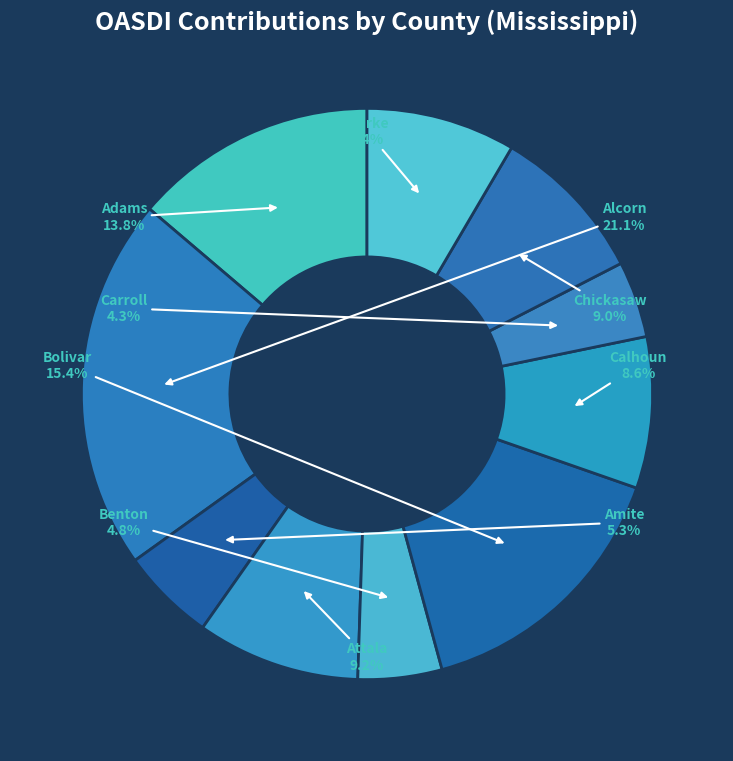

How many segments does this pie chart have?

10